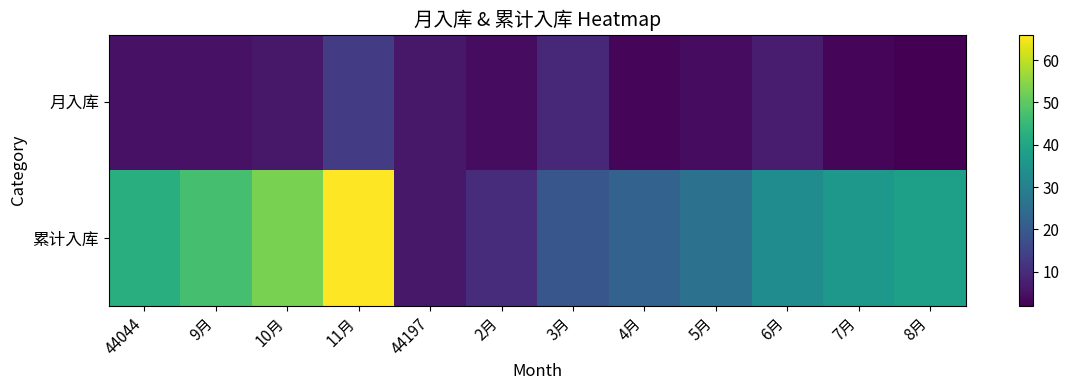

Reading right to left, what are all the values shown in this chart?

月入库: 8月=2	7月=3	6月=7	5月=4	4月=3	3月=9	2月=4	44197=6	11月=13	10月=6	9月=5	44044=5
累计入库: 8月=38	7月=36	6月=33	5月=26	4月=22	3月=19	2月=10	44197=6	11月=66	10月=53	9月=47	44044=42